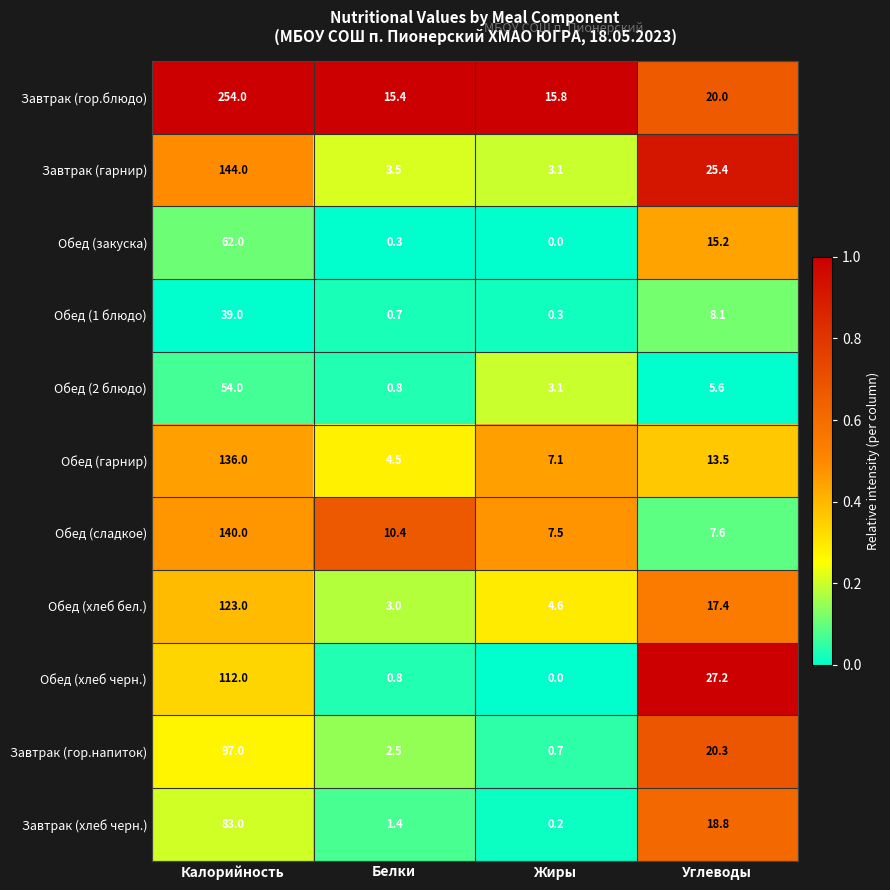

What is the average value of the Обед (сладкое) series?

41.4